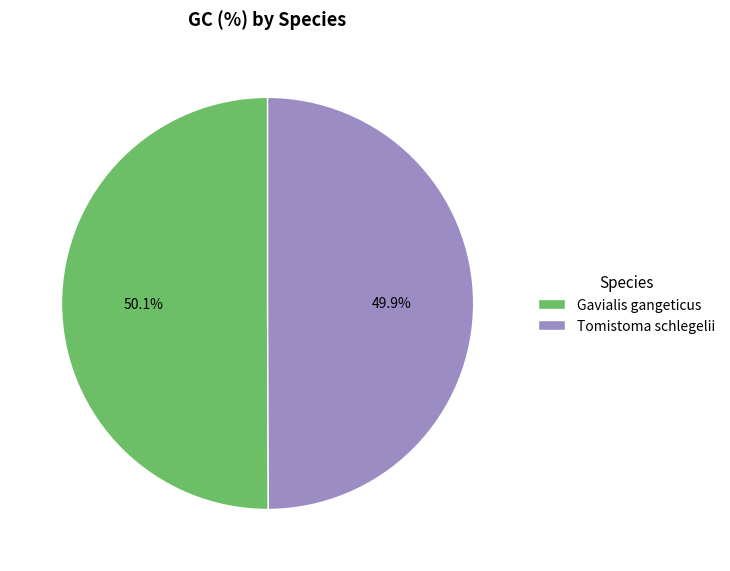

How many slices are in this pie chart?

2